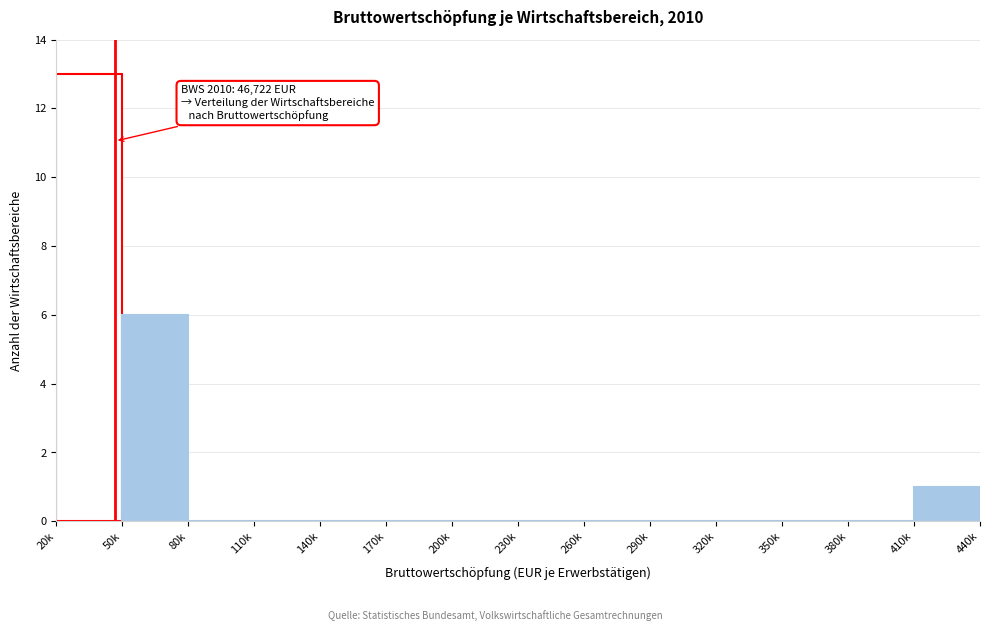

Reading left to right, list all the values displayed in this chart.

20k=13	50k=6	80k=0	110k=0	140k=0	170k=0	200k=0	230k=0	260k=0	290k=0	320k=0	350k=0	380k=0	410k=1